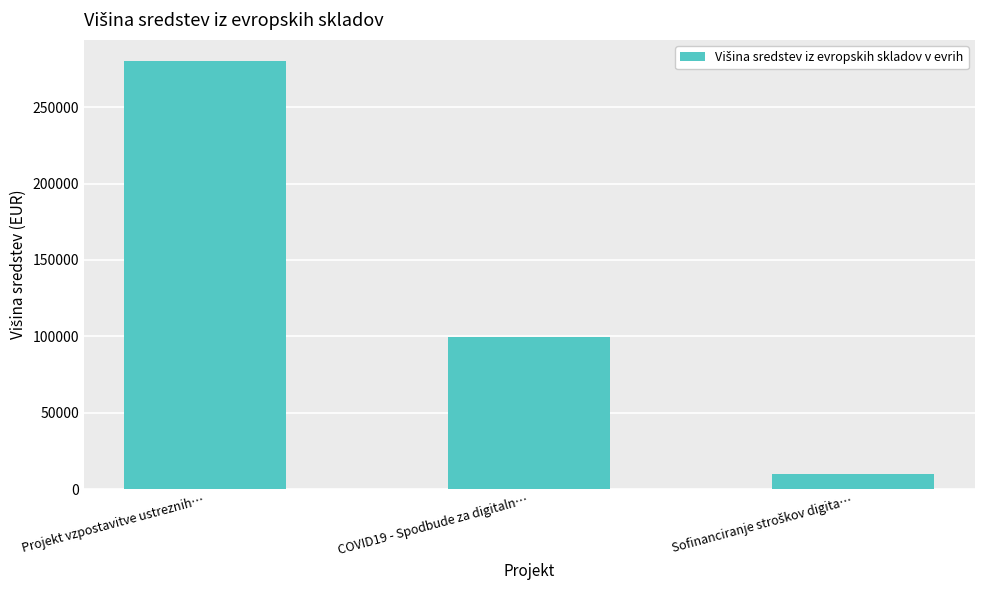

What is the sum of all values?

389449.0